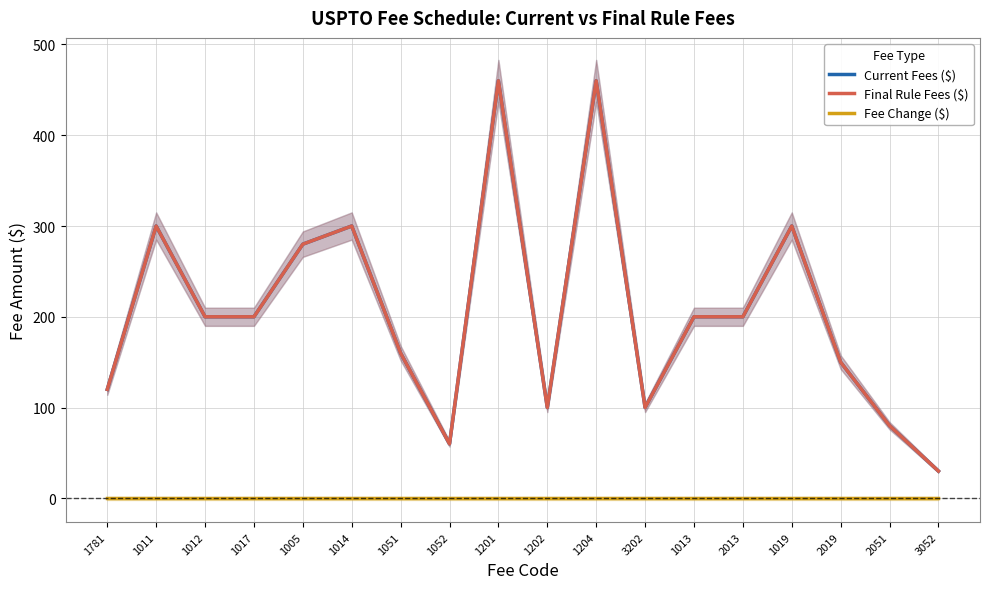

True or false: Current Fees ($) has more than 1 points higher than both neighbors.

True